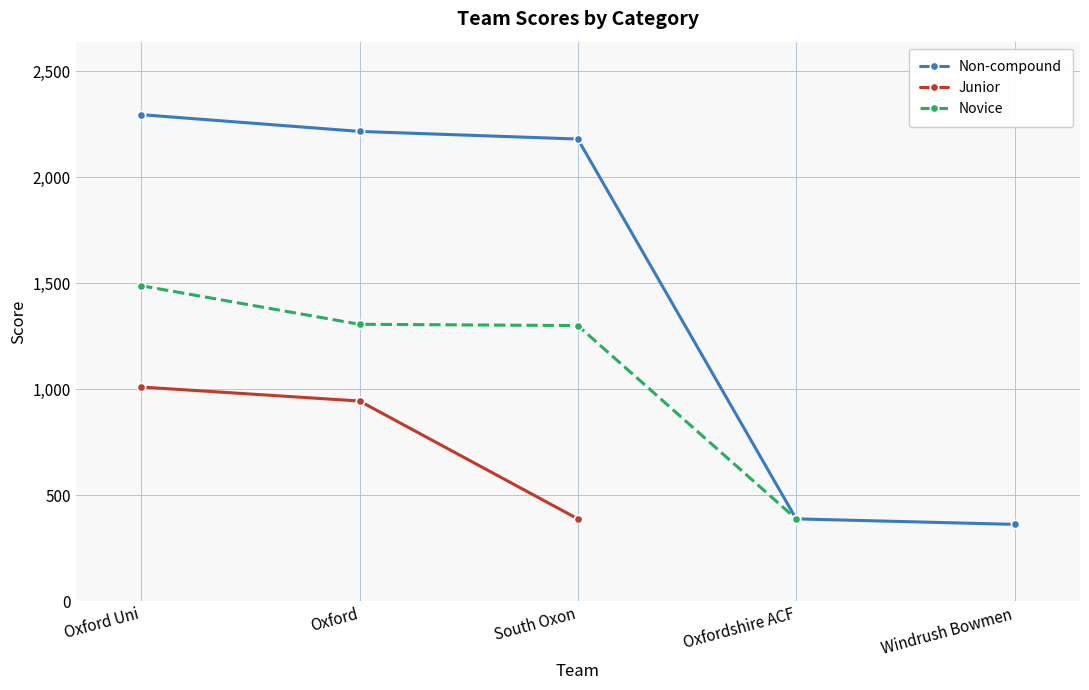

What is the value of the Junior point at the 2nd from the left?

945.0